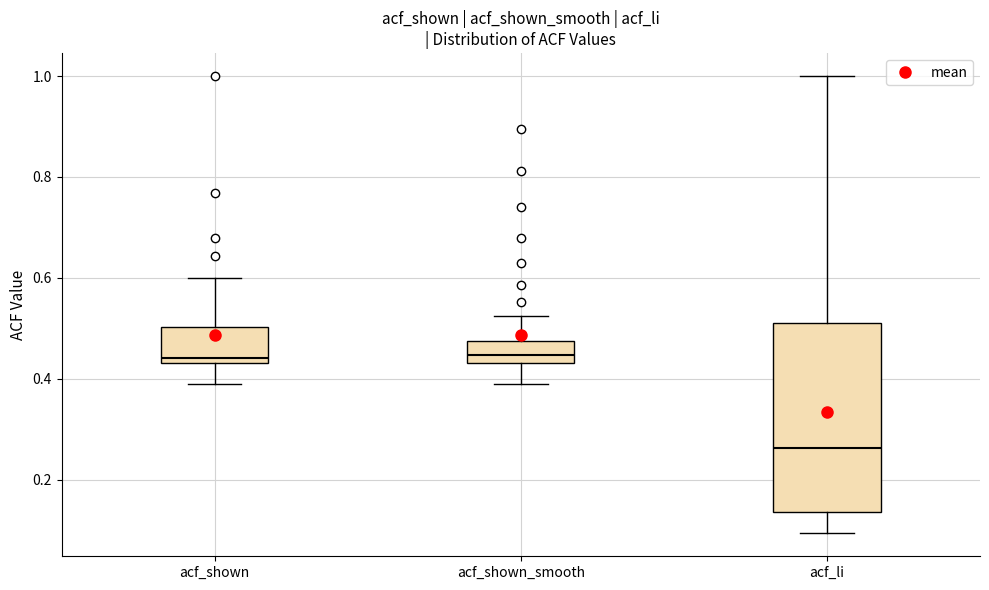

Where does the upper whisker of the box for acf_shown end on the y-axis? The values are not printed on the chart, so give them approximately, as read against the axis.

0.60